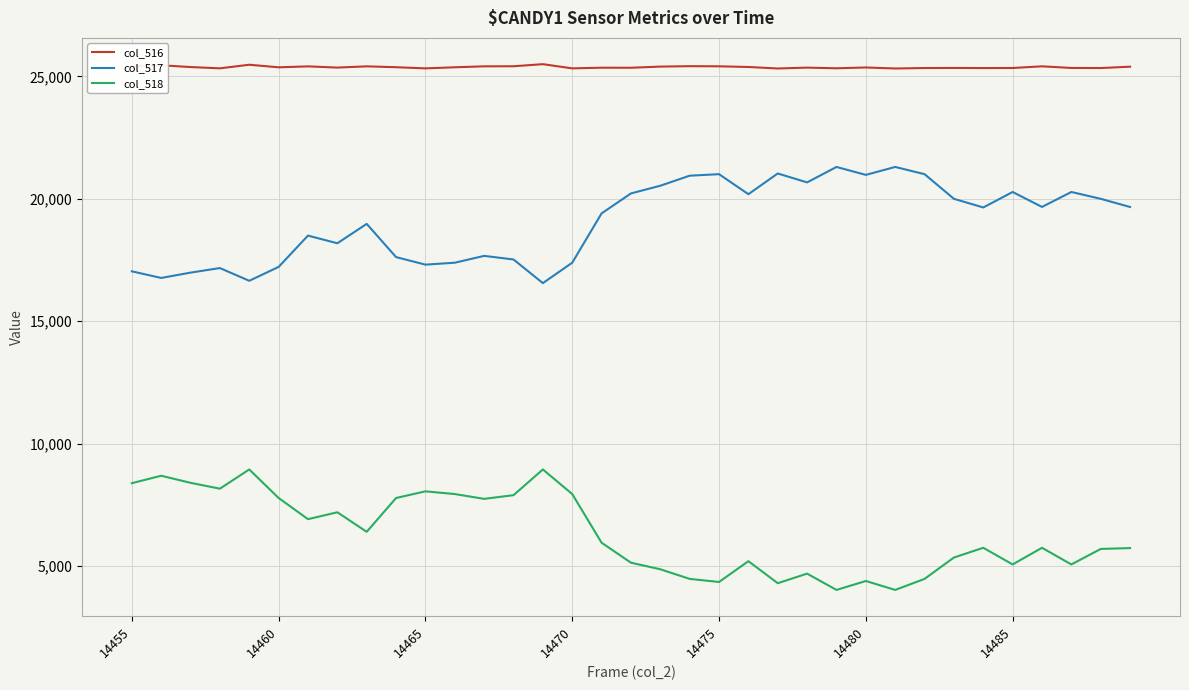

Rank the series by their average value, from lowest to highest.

col_518, col_517, col_516